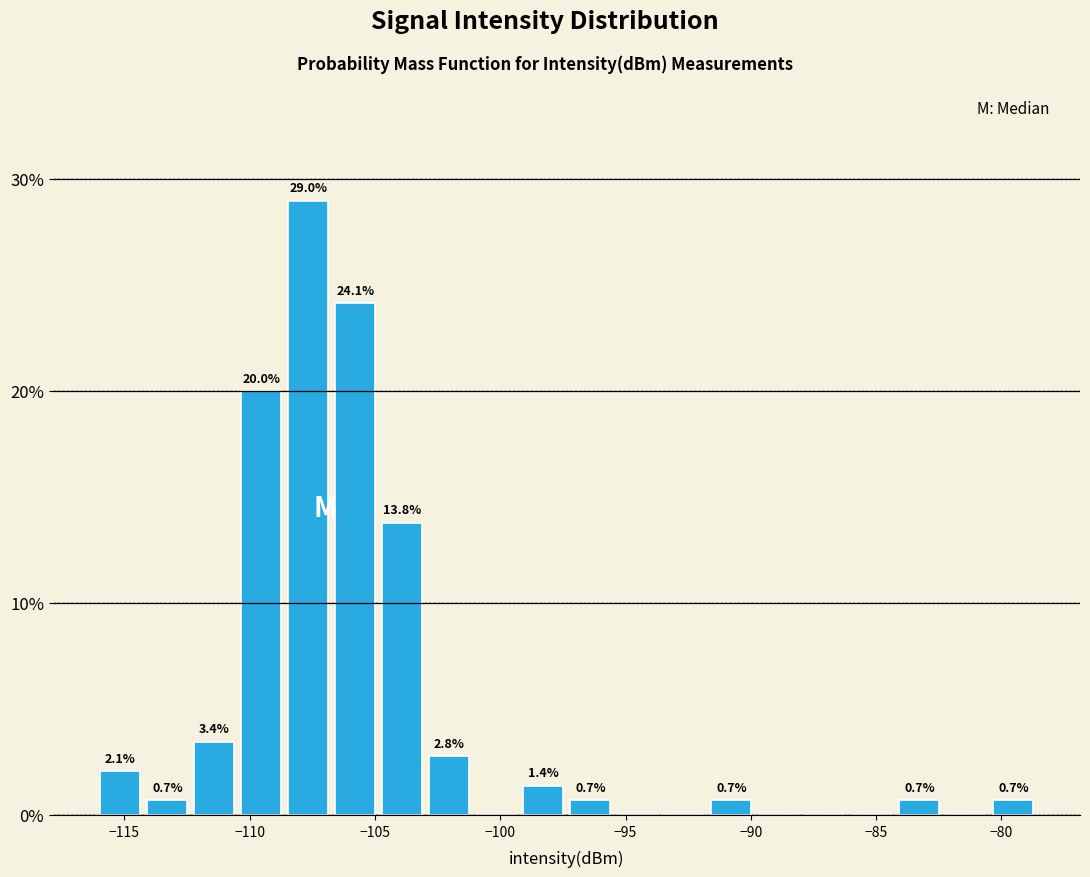

Read against the x-axis, roughly where is the centre of the tallest bar?

-107.5